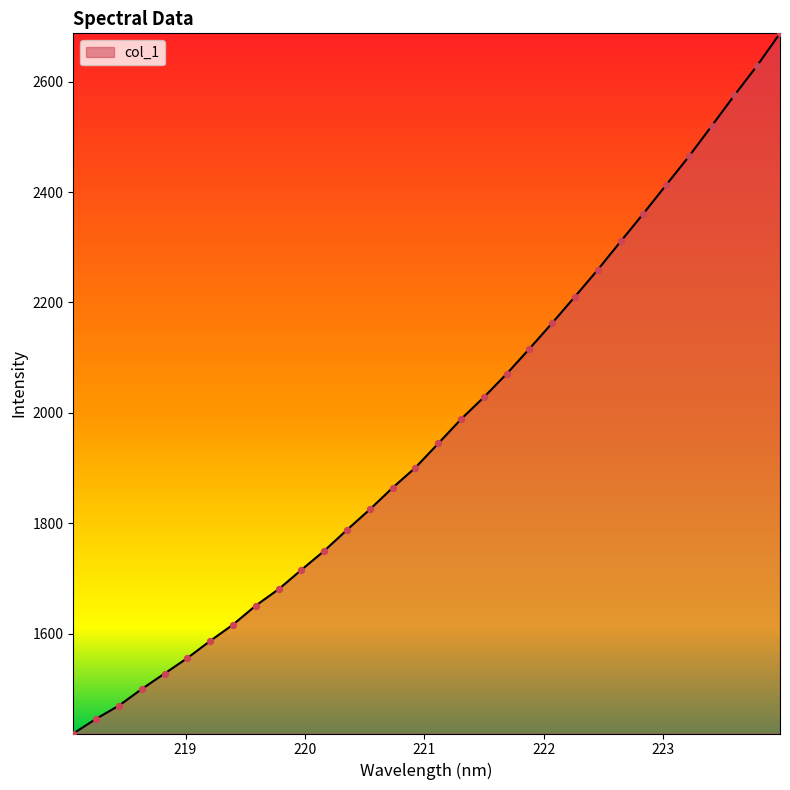

What is the smallest value displayed?

1419.0